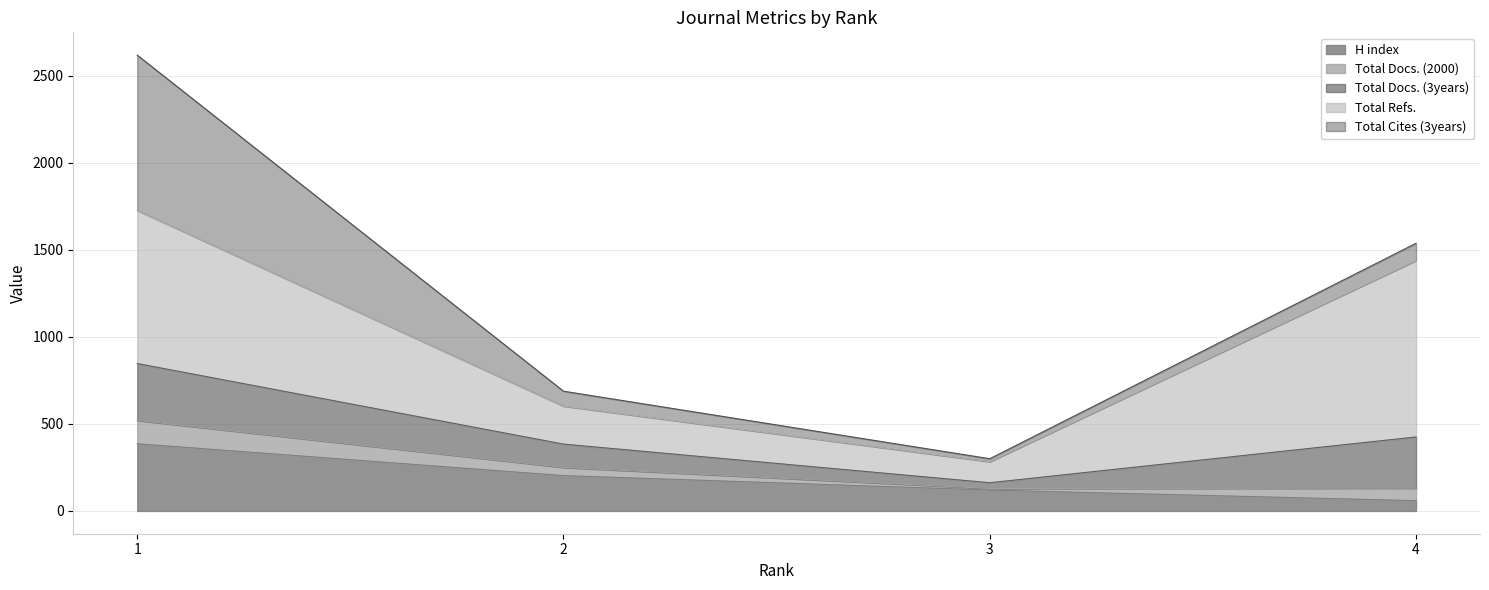

What is the sum of all H index values?

768